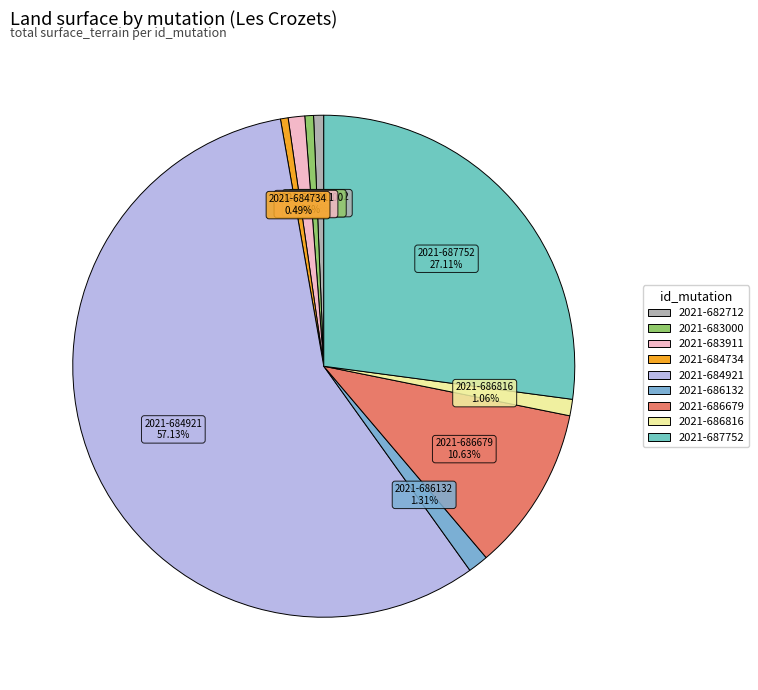

To the nearest percent, what is the average slice percentage?

11%